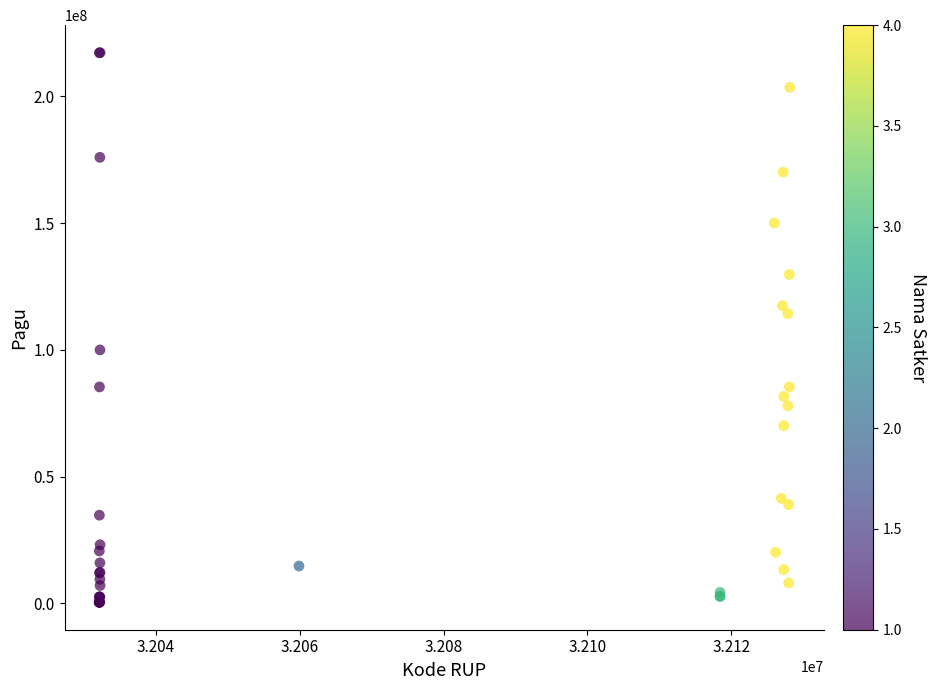

What Y value in the scatter plot is closest to 108830000?

114296000